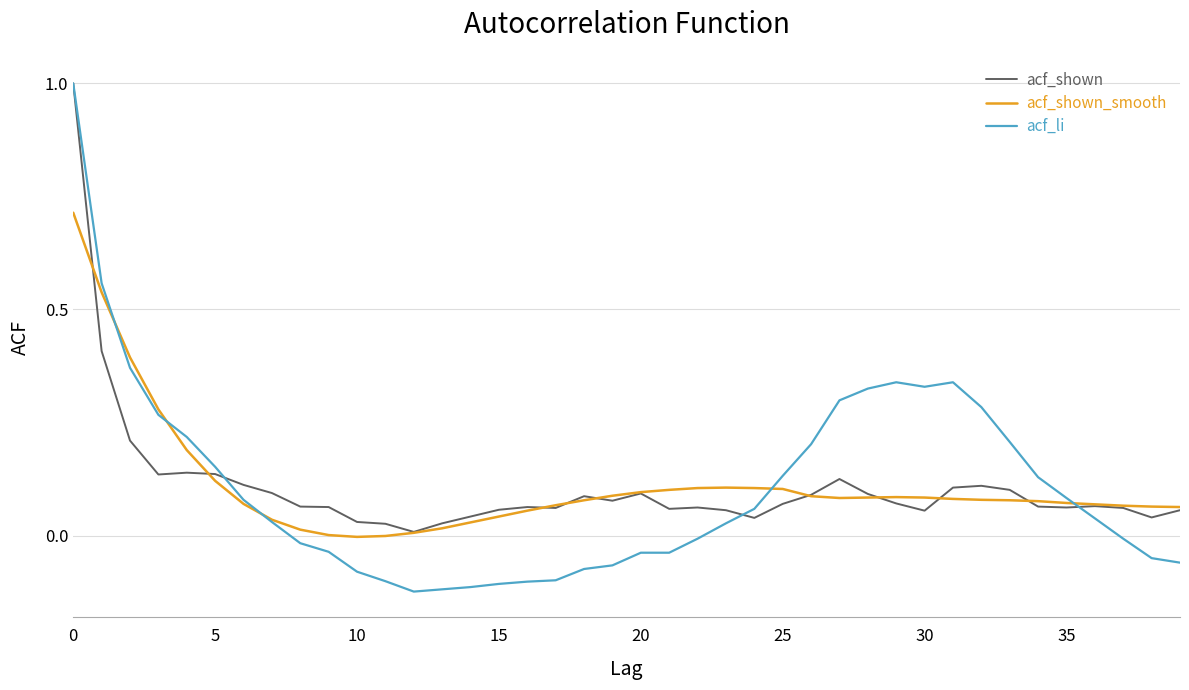

Which series has the largest range (max minus min)?

acf_li